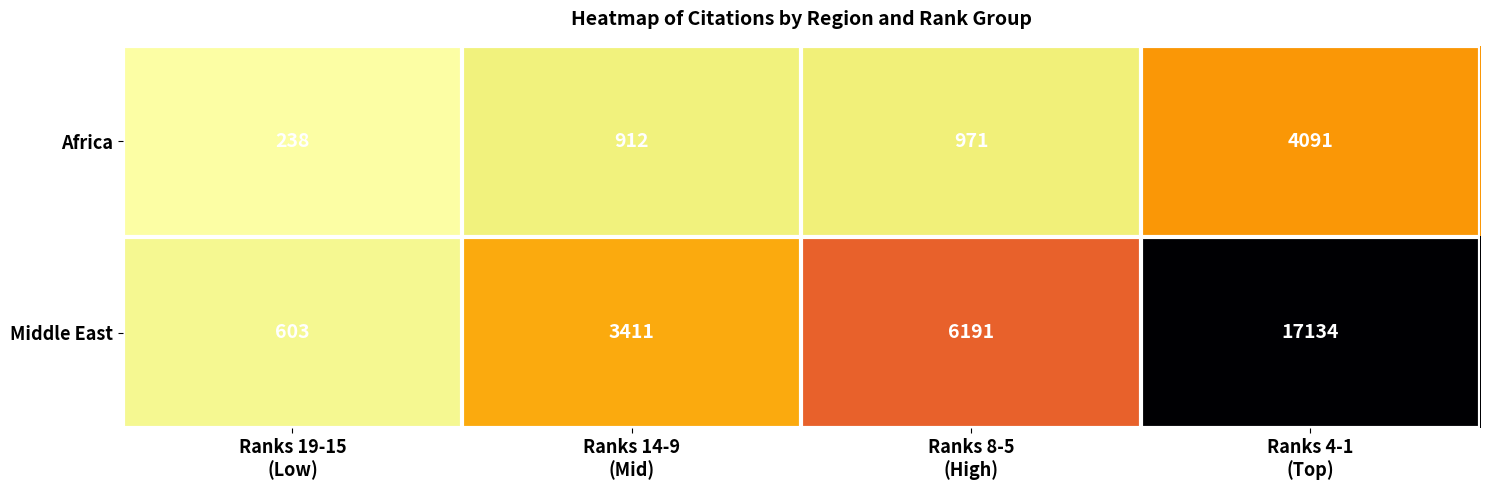

At how many categories does at least one series exceed 12473?

1